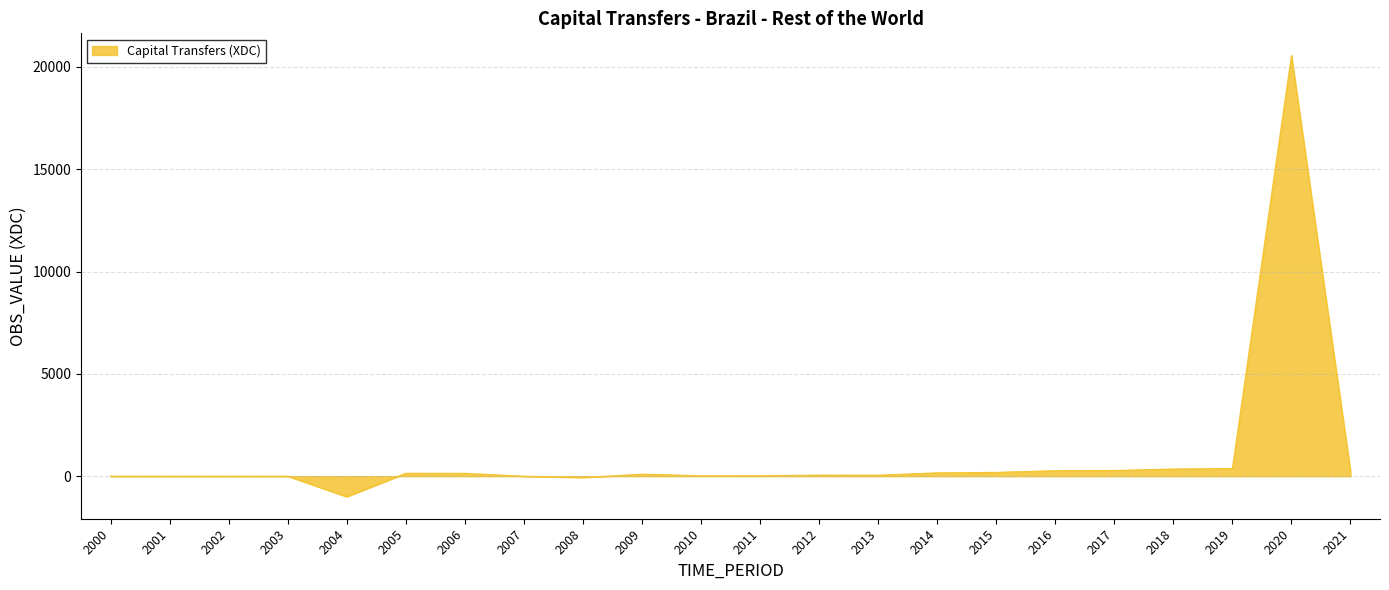

Is it true that the value at 2003 is 0?

True